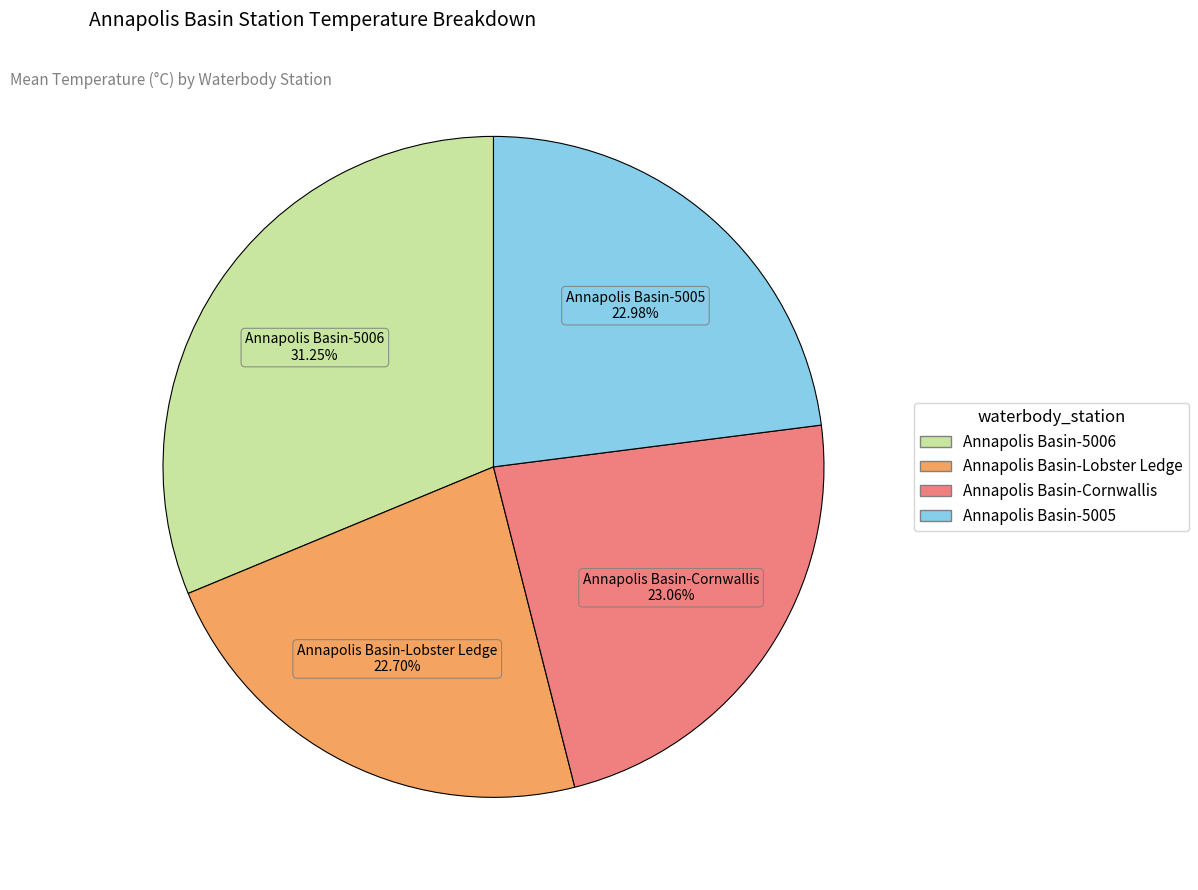

How many slices are in this pie chart?

4